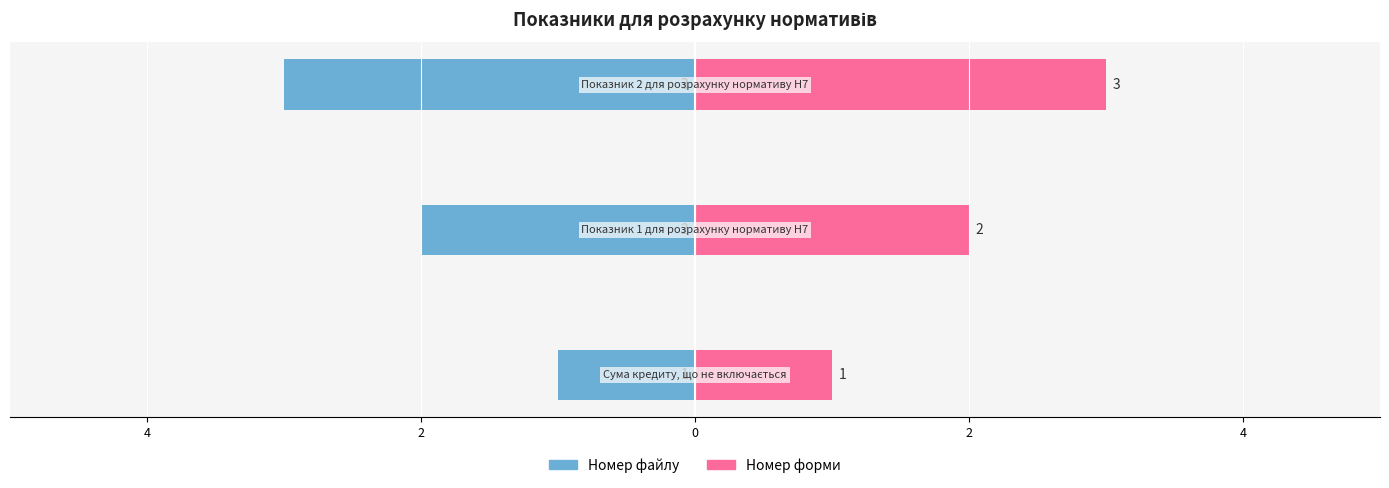

How many data points in Номер форми are less than 2?

1